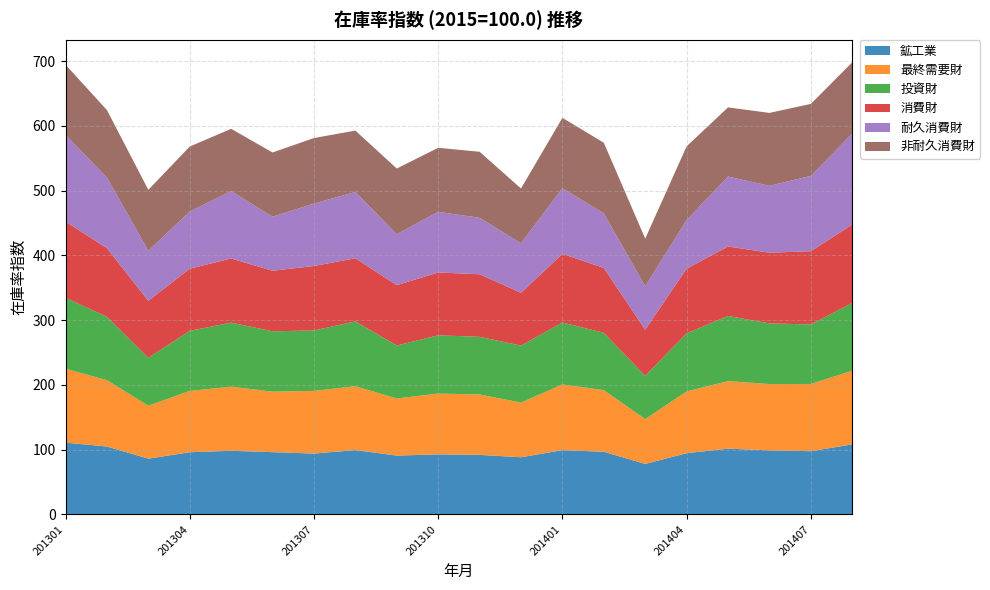

Reading left to right, transcribe all the data shown in this chart.

鉱工業: 201301=110.8	201302=104.8	201303=86.1	201304=96.0	201305=98.2	201306=96.1	201307=93.9	201308=99.3	201309=90.8	201310=92.7	201311=91.9	201312=88.2	201401=99.2	201402=96.7	201403=77.9	201404=94.5	201405=101.5	201406=98.9	201407=97.6	201408=108.1
最終需要財: 201301=114.1	201302=102.4	201303=81.8	201304=94.6	201305=99.0	201306=93.4	201307=96.8	201308=98.6	201309=88.2	201310=93.9	201311=93.3	201312=84.4	201401=101.5	201402=95.1	201403=69.3	201404=95.4	201405=104.3	201406=102.4	201407=103.8	201408=113.8
投資財: 201301=109.6	201302=97.9	201303=73.9	201304=92.8	201305=98.9	201306=93.2	201307=93.3	201308=100.1	201309=81.8	201310=89.9	201311=89.0	201312=88.0	201401=95.6	201402=88.6	201403=66.7	201404=89.7	201405=100.6	201406=93.6	201407=91.9	201408=104.5
消費財: 201301=117.6	201302=105.9	201303=88.0	201304=96.0	201305=99.0	201306=93.5	201307=99.5	201308=97.5	201309=93.1	201310=97.0	201311=96.6	201312=81.6	201401=106.0	201402=100.1	201403=71.3	201404=99.8	201405=107.2	201406=109.2	201407=113.0	201408=121.1
耐久消費財: 201301=133.9	201302=109.2	201303=77.3	201304=88.2	201305=104.1	201306=83.4	201307=96.4	201308=102.3	201309=78.7	201310=93.7	201311=87.1	201312=76.4	201401=101.3	201402=84.4	201403=66.9	201404=75.0	201405=108.0	201406=103.2	201407=116.4	201408=140.3
非耐久消費財: 201301=108.3	201302=104.1	201303=94.0	201304=100.4	201305=96.1	201306=99.2	201307=101.2	201308=94.8	201309=101.4	201310=98.8	201311=102.0	201312=84.6	201401=108.7	201402=108.9	201403=73.7	201404=113.9	201405=106.8	201406=112.6	201407=111.1	201408=110.2